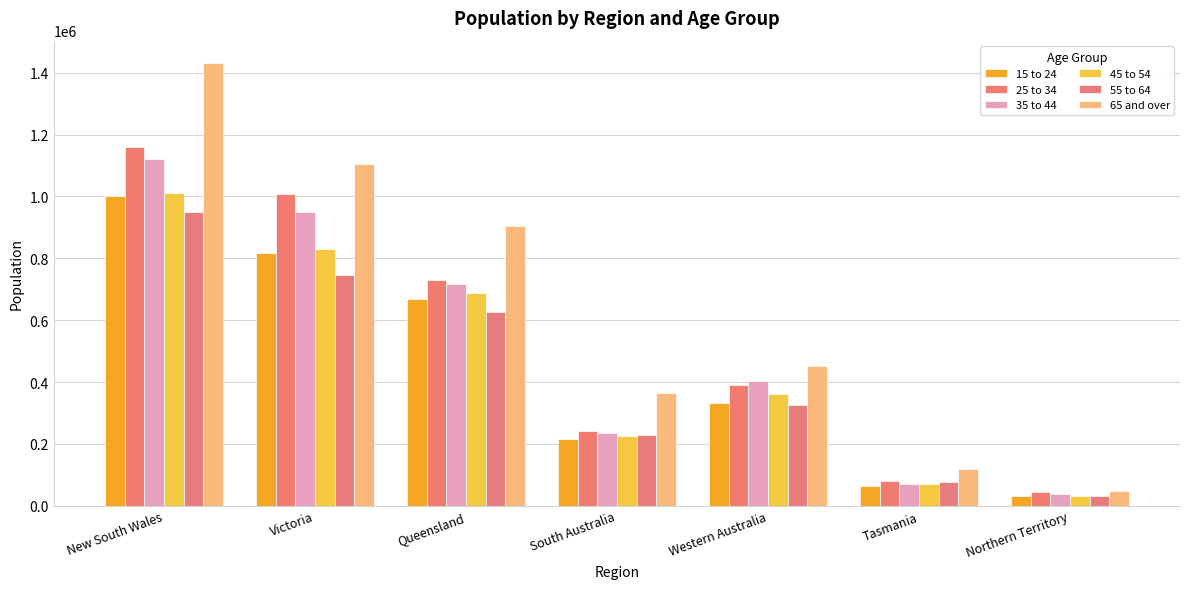

What is the difference between the 65 and over values at Queensland and Tasmania?

783100